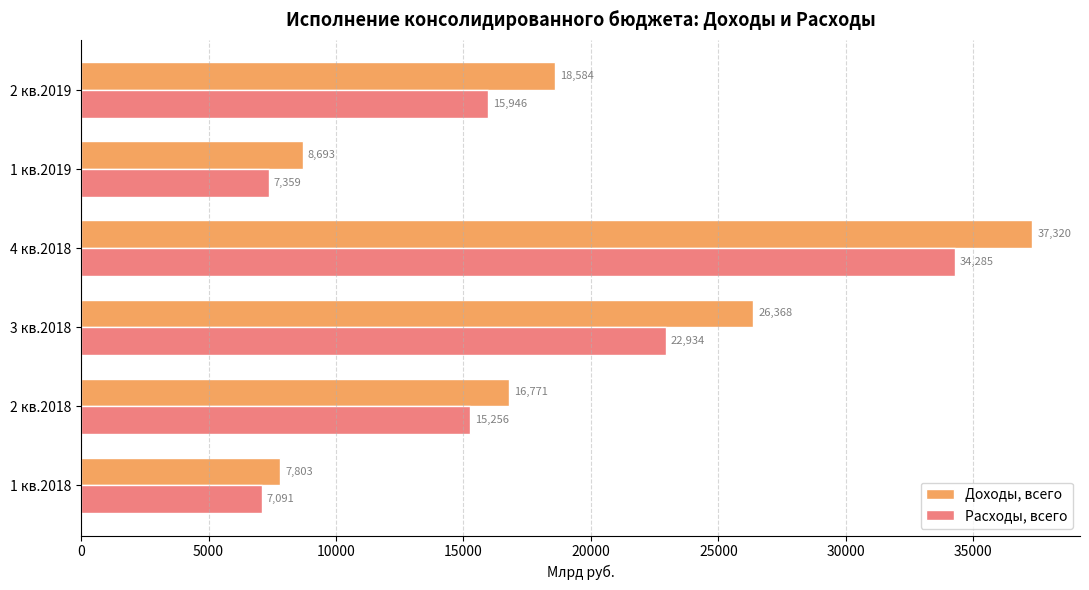

At which category does the chart reach its minimum across all series?

1 кв.2018